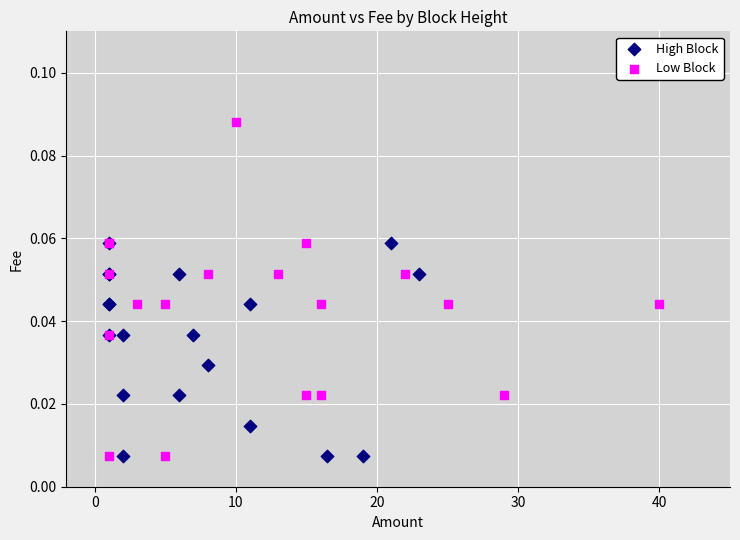

Which series contains the highest Y value?

Low Block